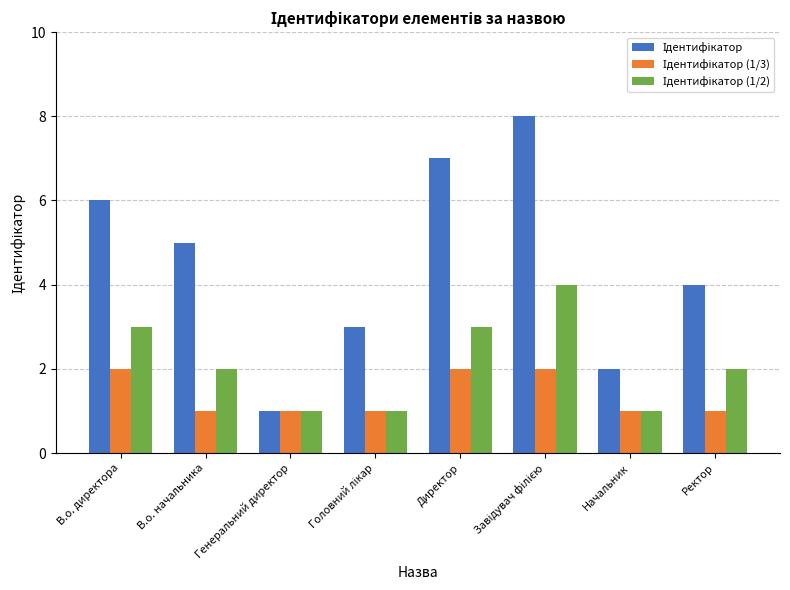

What is the spread (max minus min) of values at Директор?

5